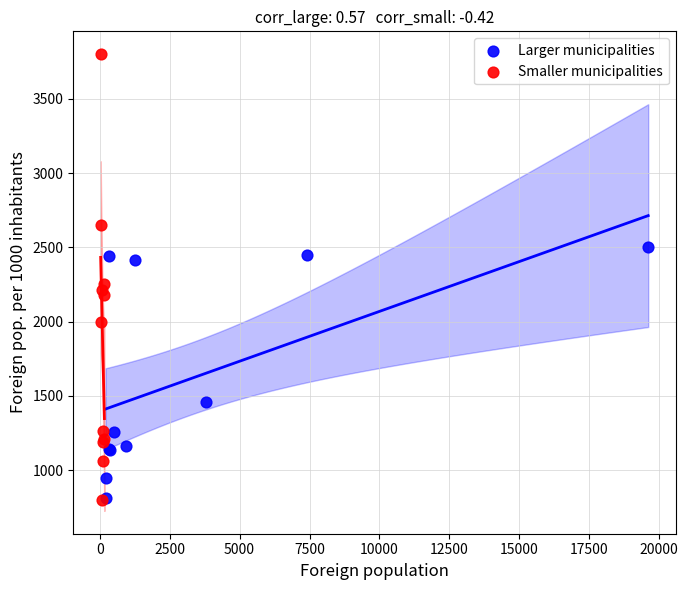

Which series reaches the maximum Y coordinate?

Smaller municipalities